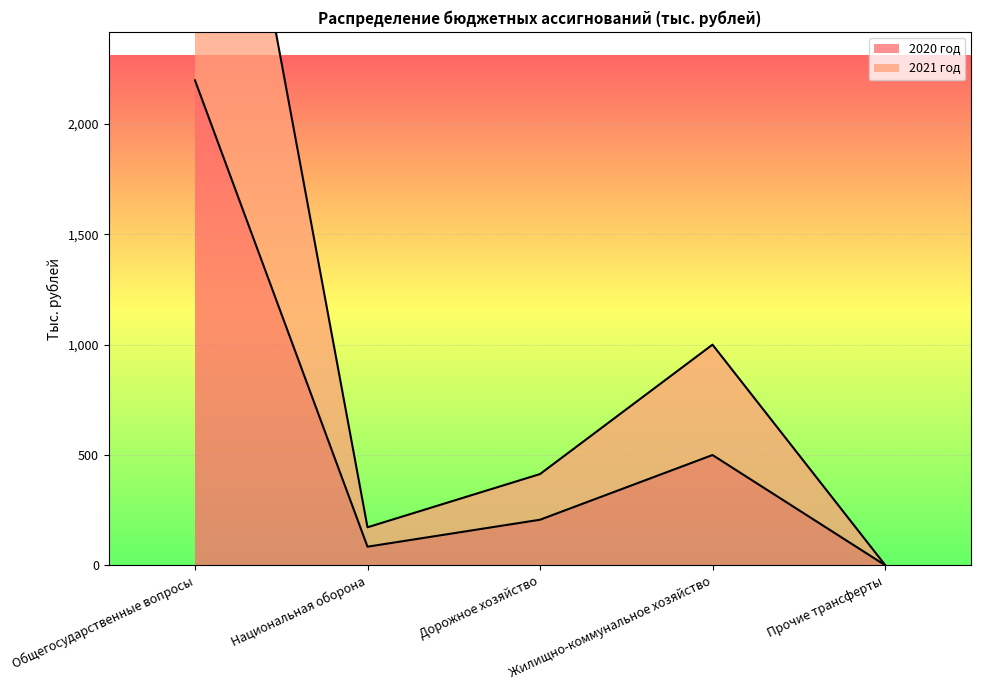

How many lines are shown in the chart?

2